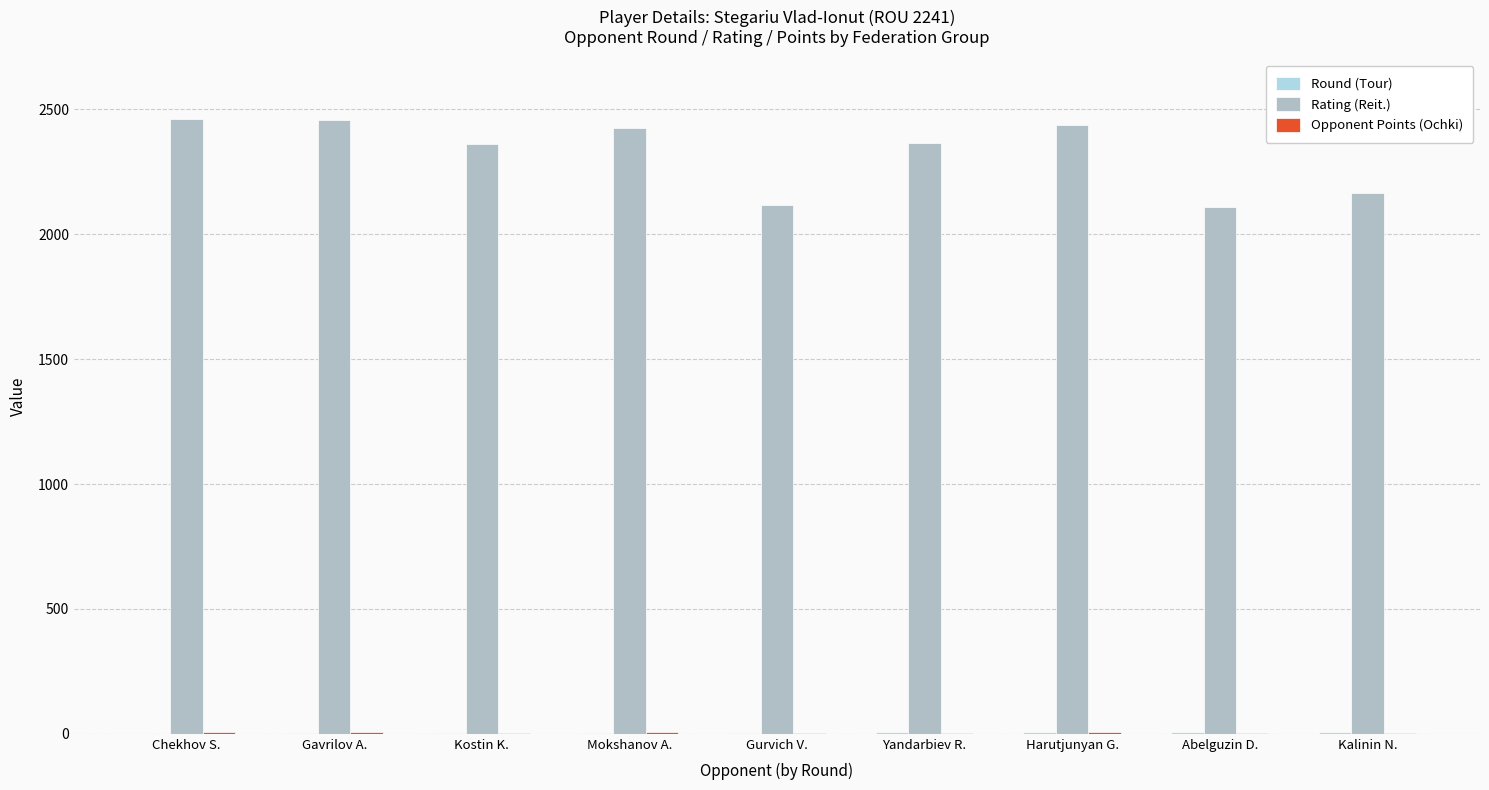

The value of Rating (Reit.) at Harutjunyan G. is 2436.0. True or false?

True